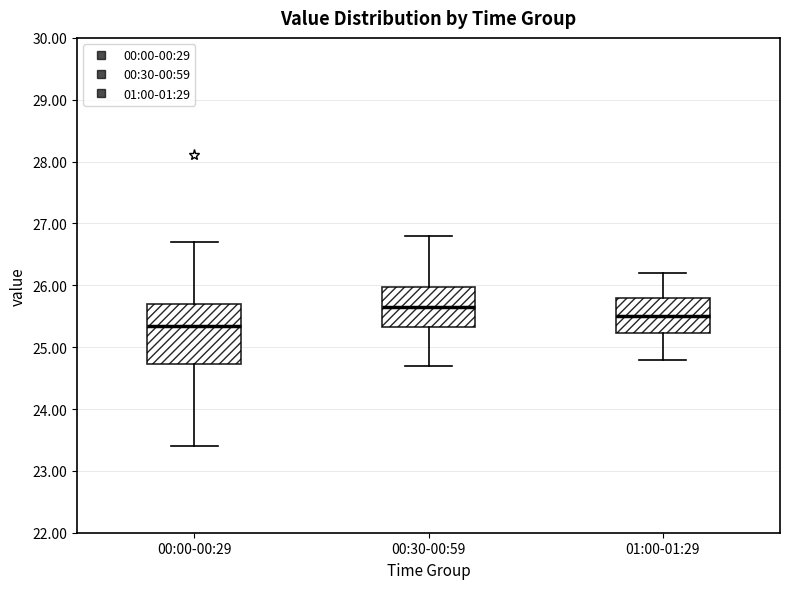

Where does the upper whisker of the box for 00:30-00:59 end on the y-axis? The values are not printed on the chart, so give them approximately, as read against the axis.

26.8